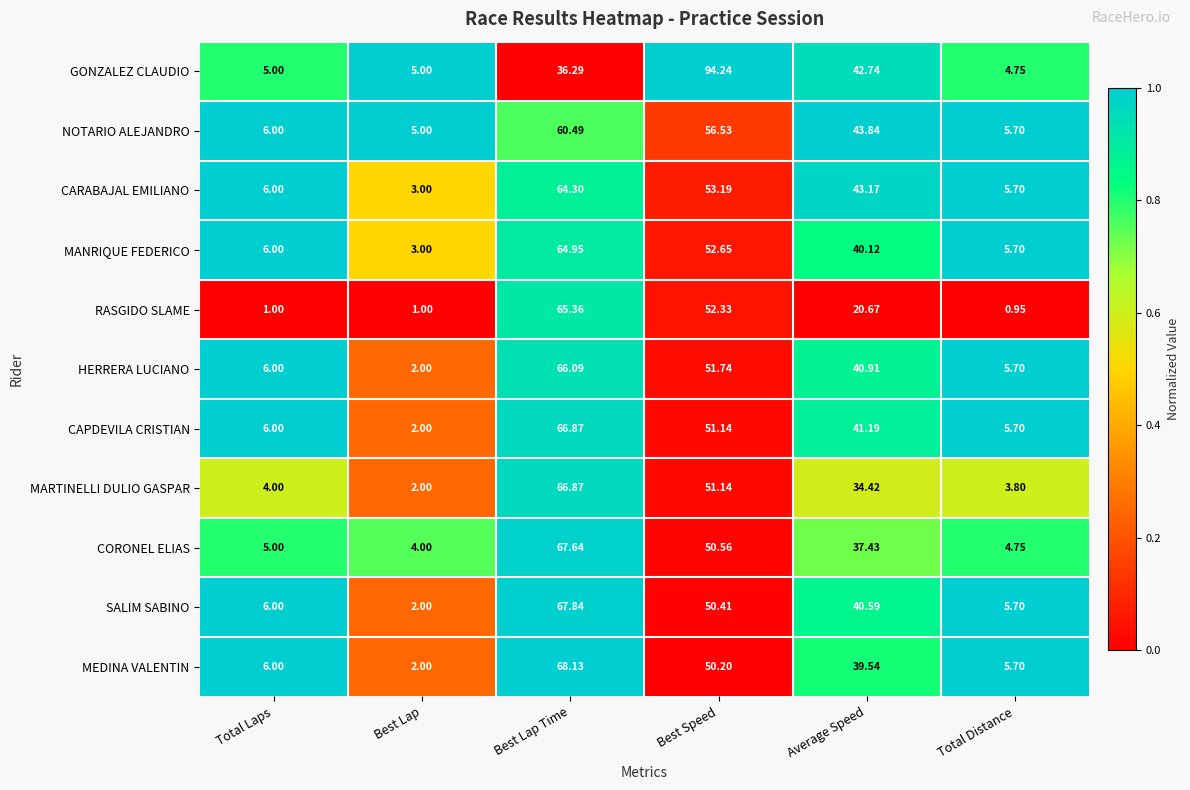

Which series has the largest total across all categories?

GONZALEZ CLAUDIO